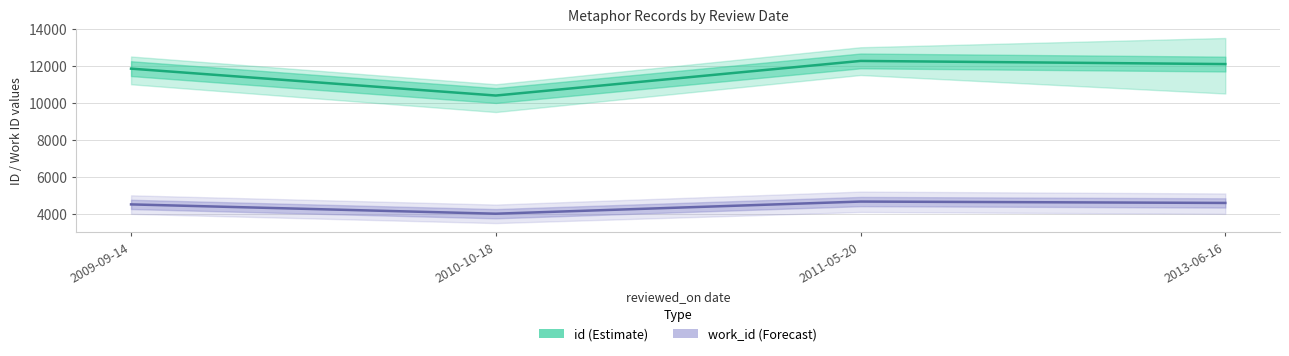

True or false: id and work_id intersect in this chart.

False